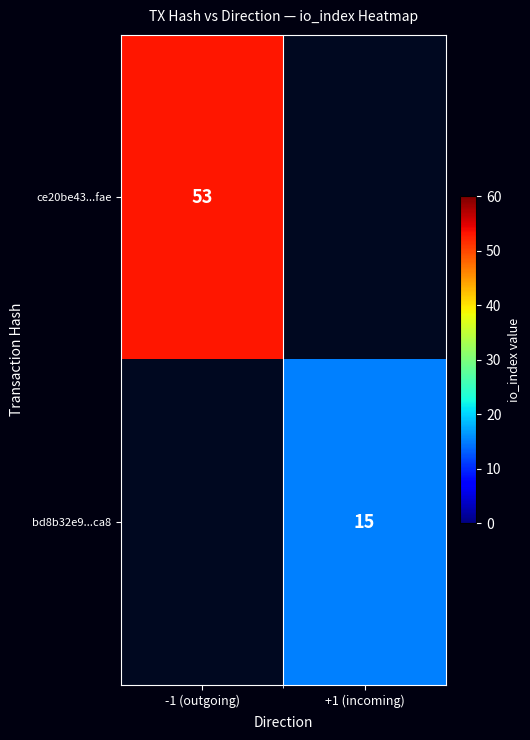

The value of bd8b32e9...ca8 at +1 (incoming) is 15. True or false?

True